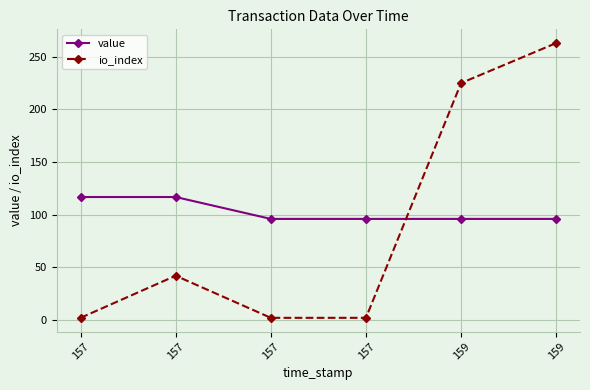

What is the approximate value of io_index at 157?

2.0